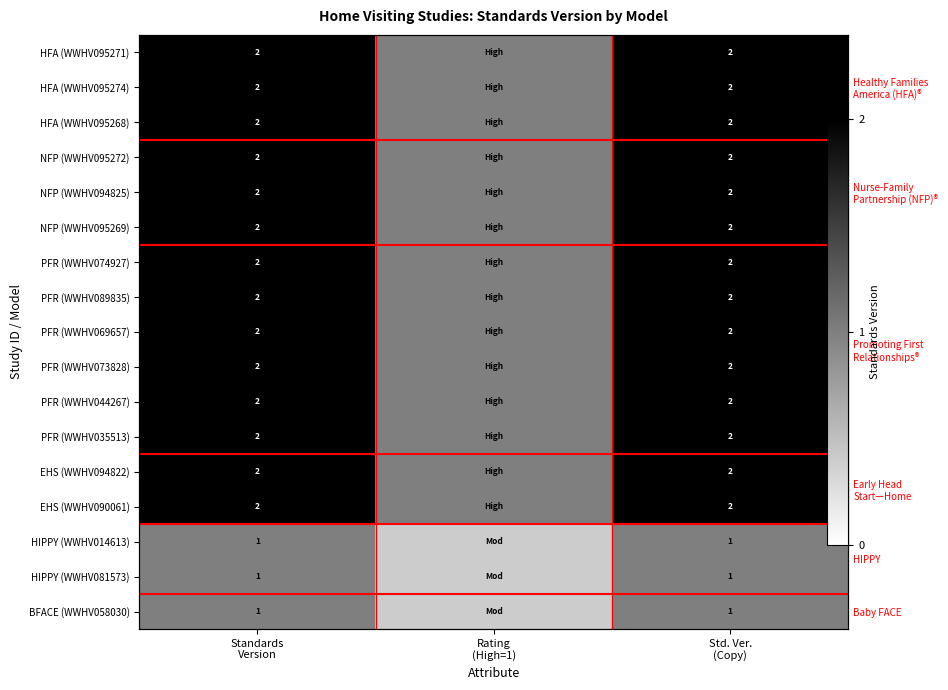

What is the total value across all series at Std. Ver.
(Copy)?

31.0